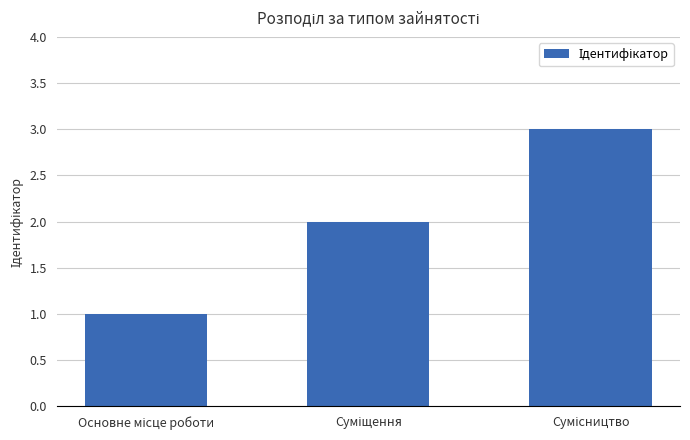

What is the maximum value shown in the chart?

3